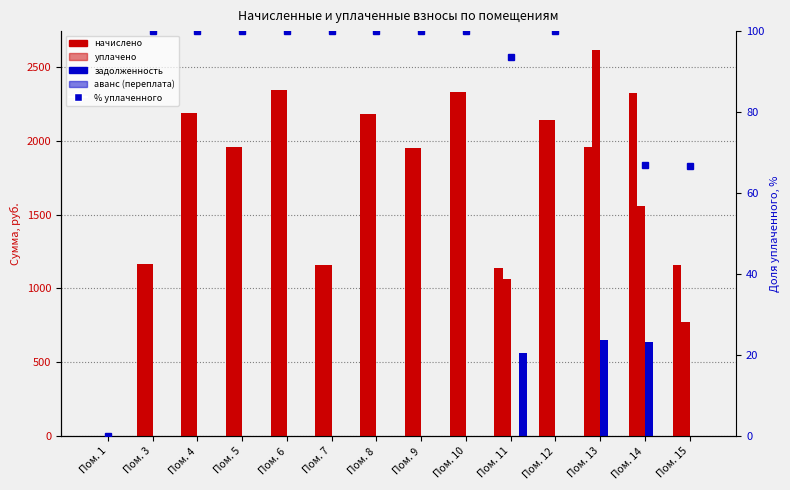

The value of начислено at Пом. 9 is 896.4. True or false?

False